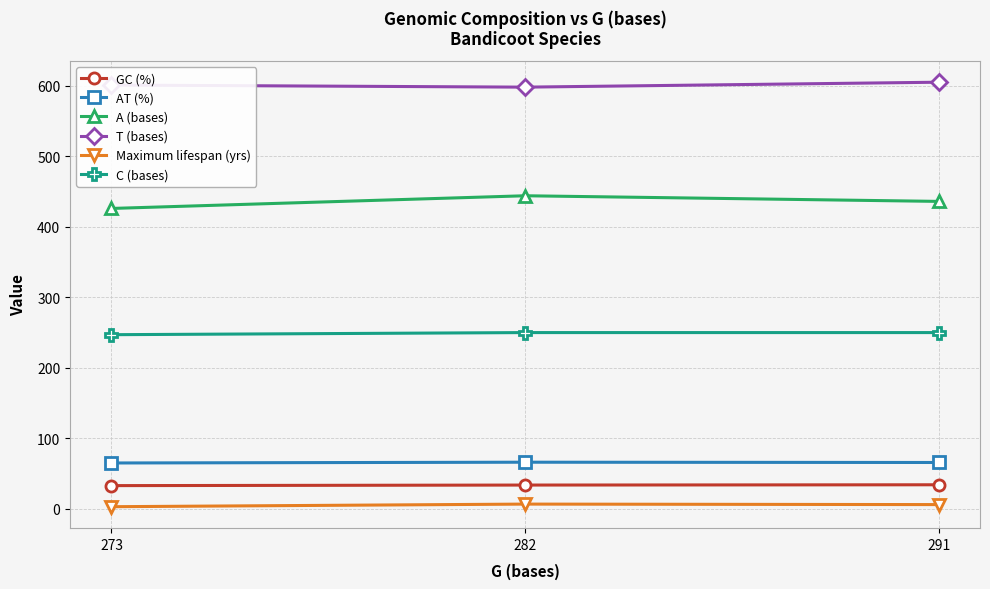

What is the value of the GC (%) point at the 1st from the left?

33.0